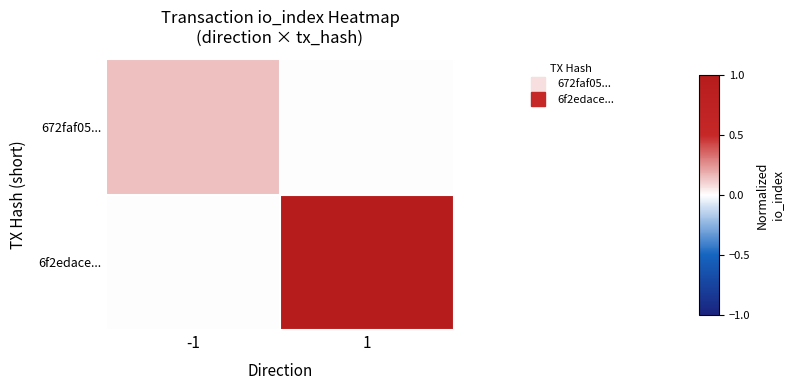

At -1, list the series in order from smallest to largest.

6f2edace..., 672faf05...